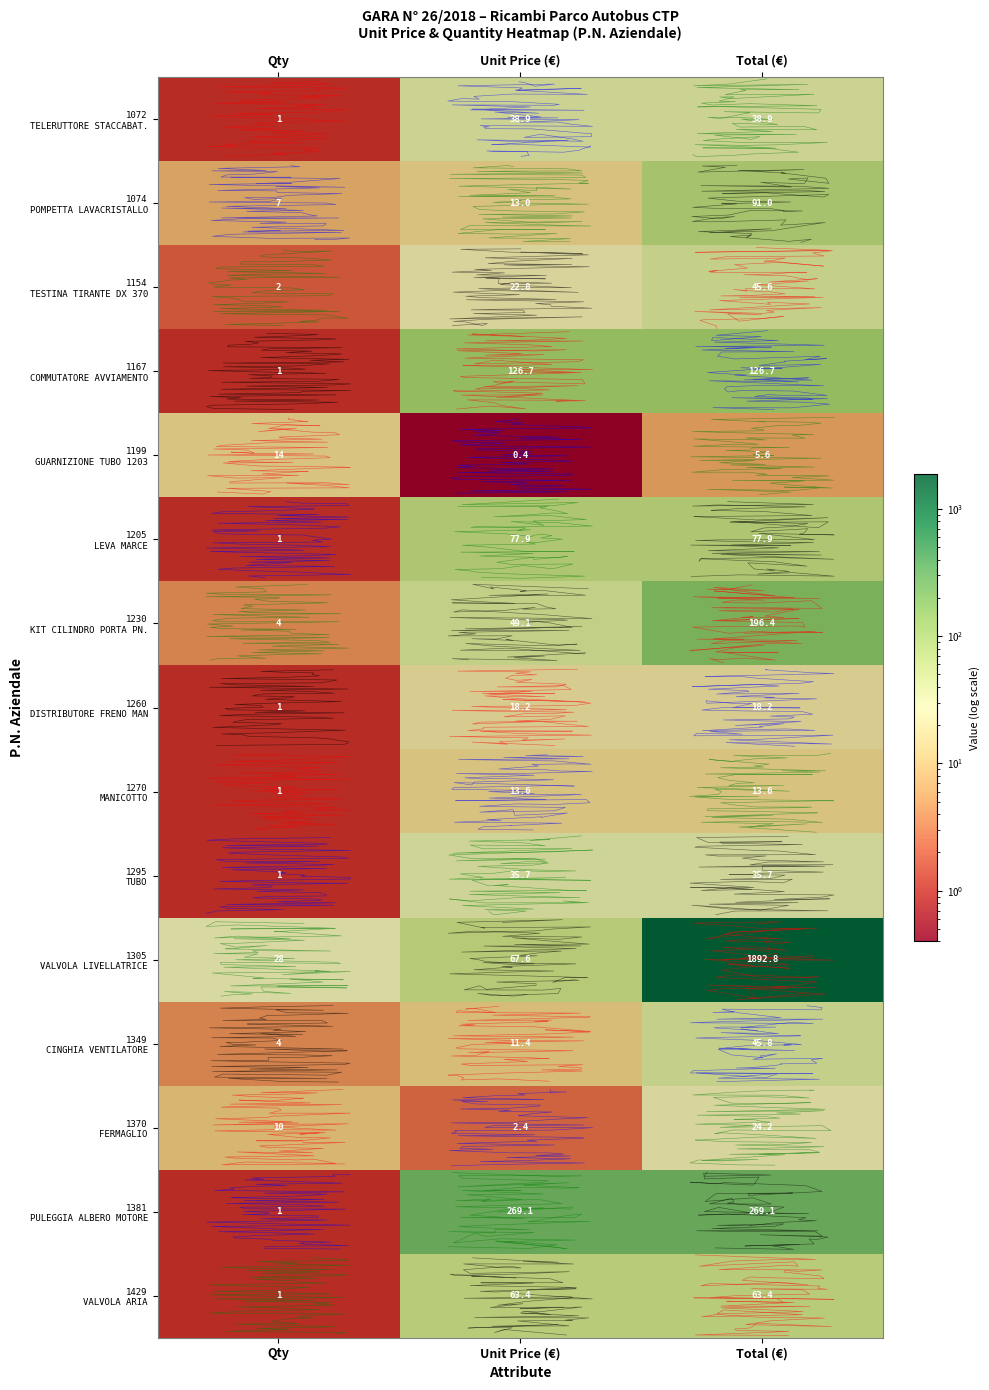

Rank the categories by 1230 KIT CILINDRO PORTA PN. value from highest to lowest.

Total (€), Unit Price (€), Qty